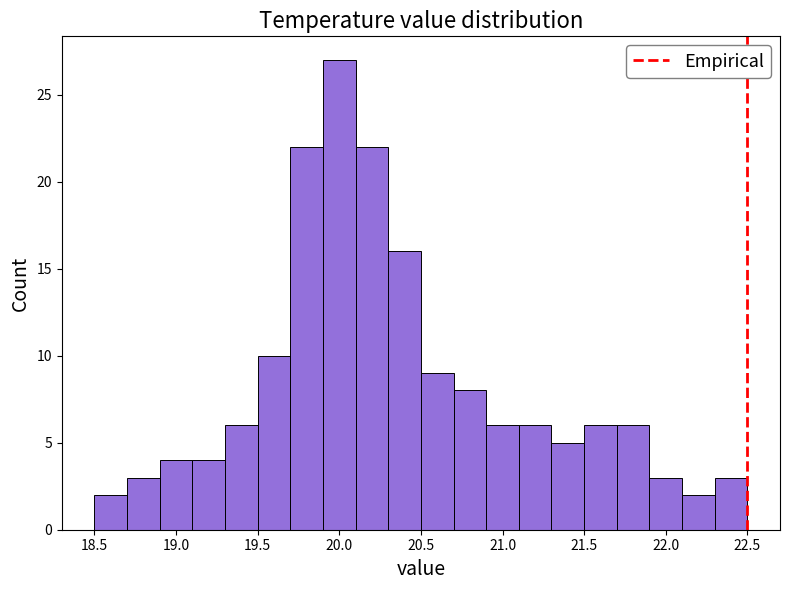

What is the height of the bar covering 19.1 to 19.3 on the x-axis? The values are not printed on the chart, so give them approximately, as read against the axis.

4